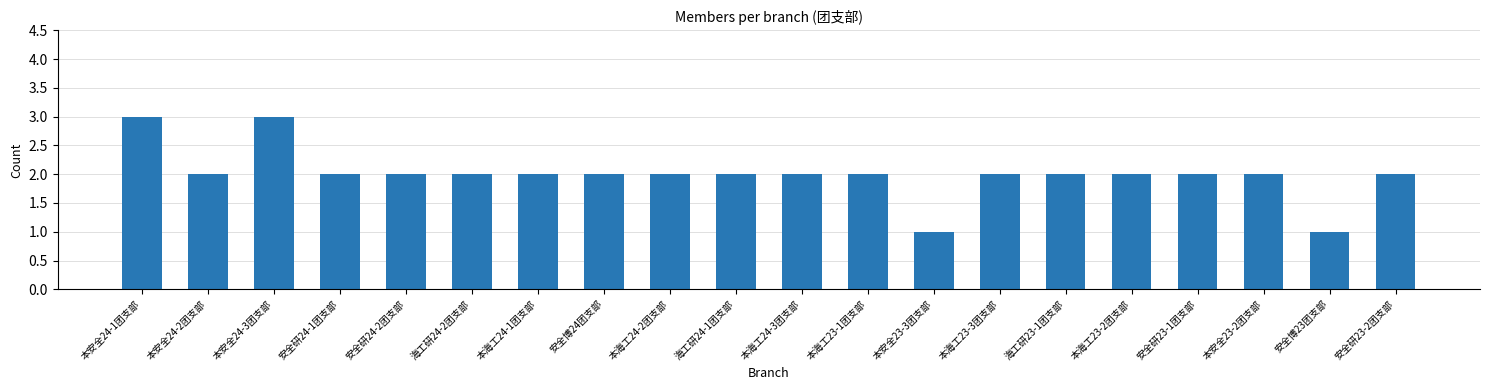

Does the chart contain any negative values?

No